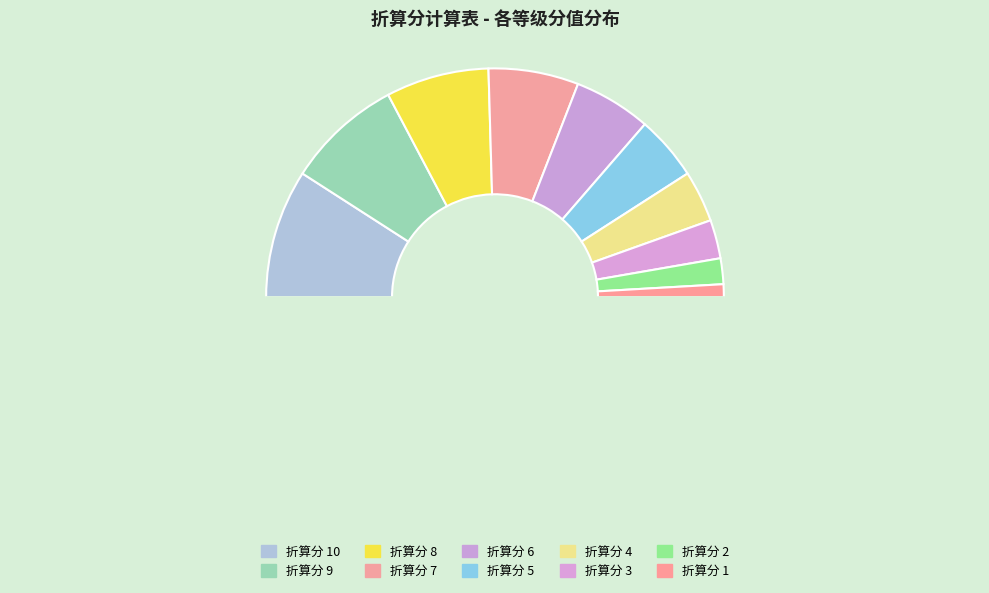

Is there any slice that represents more than half of the pie?

No